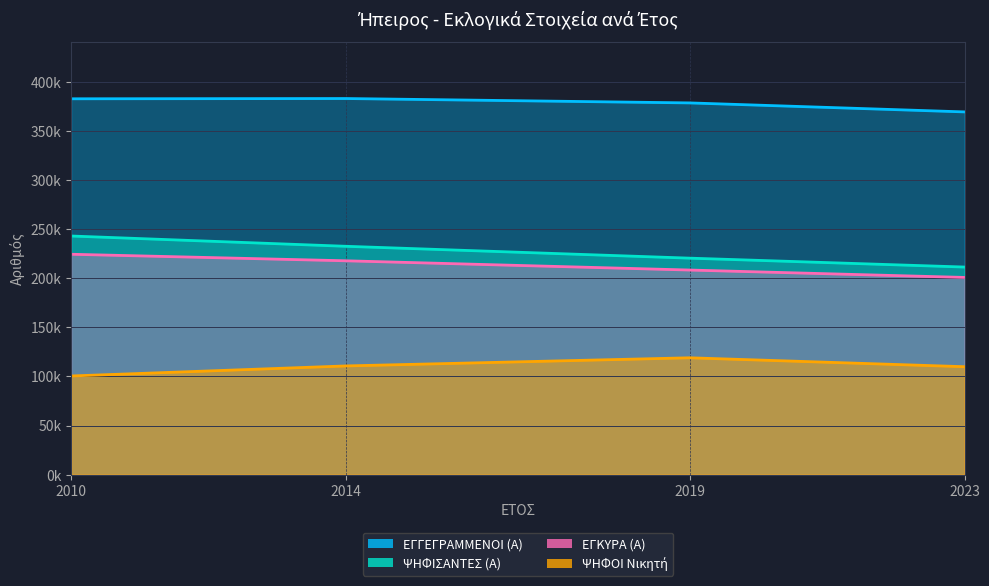

What value does the ΕΓΚΥΡΑ (Α) series have at 2019, to the nearest 100?

208400